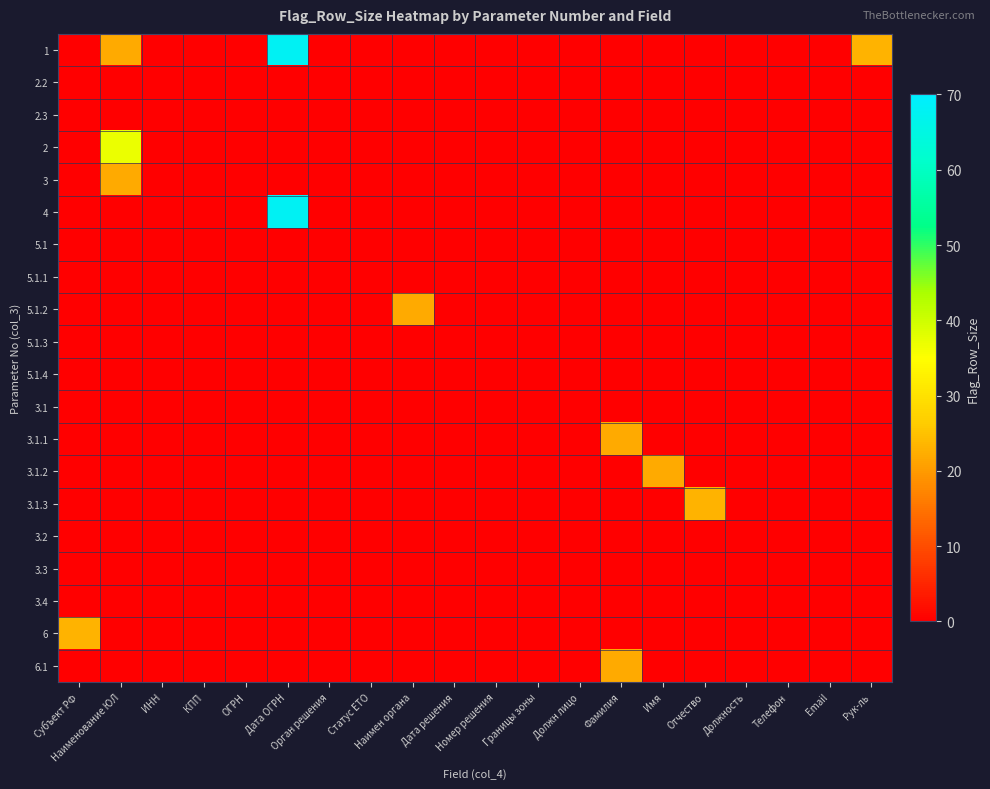

Reading left to right, transcribe all the data shown in this chart.

1: Субъект РФ=0	Наименование ЮЛ=22	ИНН=0	КПП=0	ОГРН=0	Дата ОГРН=68	Орган решения=0	Статус ЕТО=0	Наимен органа=0	Дата решения=0	Номер решения=0	Границы зоны=0	Должн лицо=0	Фамилия=0	Имя=0	Отчество=0	Должность=0	Телефон=0	Email=0	Рук-ль=23
2.2: Субъект РФ=0	Наименование ЮЛ=0	ИНН=0	КПП=0	ОГРН=0	Дата ОГРН=0	Орган решения=0	Статус ЕТО=0	Наимен органа=0	Дата решения=0	Номер решения=0	Границы зоны=0	Должн лицо=0	Фамилия=0	Имя=0	Отчество=0	Должность=0	Телефон=0	Email=0	Рук-ль=0
2.3: Субъект РФ=0	Наименование ЮЛ=0	ИНН=0	КПП=0	ОГРН=0	Дата ОГРН=0	Орган решения=0	Статус ЕТО=0	Наимен органа=0	Дата решения=0	Номер решения=0	Границы зоны=0	Должн лицо=0	Фамилия=0	Имя=0	Отчество=0	Должность=0	Телефон=0	Email=0	Рук-ль=0
2: Субъект РФ=0	Наименование ЮЛ=37	ИНН=0	КПП=0	ОГРН=0	Дата ОГРН=0	Орган решения=0	Статус ЕТО=0	Наимен органа=0	Дата решения=0	Номер решения=0	Границы зоны=0	Должн лицо=0	Фамилия=0	Имя=0	Отчество=0	Должность=0	Телефон=0	Email=0	Рук-ль=0
3: Субъект РФ=0	Наименование ЮЛ=22	ИНН=0	КПП=0	ОГРН=0	Дата ОГРН=0	Орган решения=0	Статус ЕТО=0	Наимен органа=0	Дата решения=0	Номер решения=0	Границы зоны=0	Должн лицо=0	Фамилия=0	Имя=0	Отчество=0	Должность=0	Телефон=0	Email=0	Рук-ль=0
4: Субъект РФ=0	Наименование ЮЛ=0	ИНН=0	КПП=0	ОГРН=0	Дата ОГРН=68	Орган решения=0	Статус ЕТО=0	Наимен органа=0	Дата решения=0	Номер решения=0	Границы зоны=0	Должн лицо=0	Фамилия=0	Имя=0	Отчество=0	Должность=0	Телефон=0	Email=0	Рук-ль=0
5.1: Субъект РФ=0	Наименование ЮЛ=0	ИНН=0	КПП=0	ОГРН=0	Дата ОГРН=0	Орган решения=0	Статус ЕТО=0	Наимен органа=0	Дата решения=0	Номер решения=0	Границы зоны=0	Должн лицо=0	Фамилия=0	Имя=0	Отчество=0	Должность=0	Телефон=0	Email=0	Рук-ль=0
5.1.1: Субъект РФ=0	Наименование ЮЛ=0	ИНН=0	КПП=0	ОГРН=0	Дата ОГРН=0	Орган решения=0	Статус ЕТО=0	Наимен органа=0	Дата решения=0	Номер решения=0	Границы зоны=0	Должн лицо=0	Фамилия=0	Имя=0	Отчество=0	Должность=0	Телефон=0	Email=0	Рук-ль=0
5.1.2: Субъект РФ=0	Наименование ЮЛ=0	ИНН=0	КПП=0	ОГРН=0	Дата ОГРН=0	Орган решения=0	Статус ЕТО=0	Наимен органа=22	Дата решения=0	Номер решения=0	Границы зоны=0	Должн лицо=0	Фамилия=0	Имя=0	Отчество=0	Должность=0	Телефон=0	Email=0	Рук-ль=0
5.1.3: Субъект РФ=0	Наименование ЮЛ=0	ИНН=0	КПП=0	ОГРН=0	Дата ОГРН=0	Орган решения=0	Статус ЕТО=0	Наимен органа=0	Дата решения=0	Номер решения=0	Границы зоны=0	Должн лицо=0	Фамилия=0	Имя=0	Отчество=0	Должность=0	Телефон=0	Email=0	Рук-ль=0
5.1.4: Субъект РФ=0	Наименование ЮЛ=0	ИНН=0	КПП=0	ОГРН=0	Дата ОГРН=0	Орган решения=0	Статус ЕТО=0	Наимен органа=0	Дата решения=0	Номер решения=0	Границы зоны=0	Должн лицо=0	Фамилия=0	Имя=0	Отчество=0	Должность=0	Телефон=0	Email=0	Рук-ль=0
3.1: Субъект РФ=0	Наименование ЮЛ=0	ИНН=0	КПП=0	ОГРН=0	Дата ОГРН=0	Орган решения=0	Статус ЕТО=0	Наимен органа=0	Дата решения=0	Номер решения=0	Границы зоны=0	Должн лицо=0	Фамилия=0	Имя=0	Отчество=0	Должность=0	Телефон=0	Email=0	Рук-ль=0
3.1.1: Субъект РФ=0	Наименование ЮЛ=0	ИНН=0	КПП=0	ОГРН=0	Дата ОГРН=0	Орган решения=0	Статус ЕТО=0	Наимен органа=0	Дата решения=0	Номер решения=0	Границы зоны=0	Должн лицо=0	Фамилия=22	Имя=0	Отчество=0	Должность=0	Телефон=0	Email=0	Рук-ль=0
3.1.2: Субъект РФ=0	Наименование ЮЛ=0	ИНН=0	КПП=0	ОГРН=0	Дата ОГРН=0	Орган решения=0	Статус ЕТО=0	Наимен органа=0	Дата решения=0	Номер решения=0	Границы зоны=0	Должн лицо=0	Фамилия=0	Имя=22	Отчество=0	Должность=0	Телефон=0	Email=0	Рук-ль=0
3.1.3: Субъект РФ=0	Наименование ЮЛ=0	ИНН=0	КПП=0	ОГРН=0	Дата ОГРН=0	Орган решения=0	Статус ЕТО=0	Наимен органа=0	Дата решения=0	Номер решения=0	Границы зоны=0	Должн лицо=0	Фамилия=0	Имя=0	Отчество=23	Должность=0	Телефон=0	Email=0	Рук-ль=0
3.2: Субъект РФ=0	Наименование ЮЛ=0	ИНН=0	КПП=0	ОГРН=0	Дата ОГРН=0	Орган решения=0	Статус ЕТО=0	Наимен органа=0	Дата решения=0	Номер решения=0	Границы зоны=0	Должн лицо=0	Фамилия=0	Имя=0	Отчество=0	Должность=0	Телефон=0	Email=0	Рук-ль=0
3.3: Субъект РФ=0	Наименование ЮЛ=0	ИНН=0	КПП=0	ОГРН=0	Дата ОГРН=0	Орган решения=0	Статус ЕТО=0	Наимен органа=0	Дата решения=0	Номер решения=0	Границы зоны=0	Должн лицо=0	Фамилия=0	Имя=0	Отчество=0	Должность=0	Телефон=0	Email=0	Рук-ль=0
3.4: Субъект РФ=0	Наименование ЮЛ=0	ИНН=0	КПП=0	ОГРН=0	Дата ОГРН=0	Орган решения=0	Статус ЕТО=0	Наимен органа=0	Дата решения=0	Номер решения=0	Границы зоны=0	Должн лицо=0	Фамилия=0	Имя=0	Отчество=0	Должность=0	Телефон=0	Email=0	Рук-ль=0
6: Субъект РФ=23	Наименование ЮЛ=0	ИНН=0	КПП=0	ОГРН=0	Дата ОГРН=0	Орган решения=0	Статус ЕТО=0	Наимен органа=0	Дата решения=0	Номер решения=0	Границы зоны=0	Должн лицо=0	Фамилия=0	Имя=0	Отчество=0	Должность=0	Телефон=0	Email=0	Рук-ль=0
6.1: Субъект РФ=0	Наименование ЮЛ=0	ИНН=0	КПП=0	ОГРН=0	Дата ОГРН=0	Орган решения=0	Статус ЕТО=0	Наимен органа=0	Дата решения=0	Номер решения=0	Границы зоны=0	Должн лицо=0	Фамилия=22	Имя=0	Отчество=0	Должность=0	Телефон=0	Email=0	Рук-ль=0